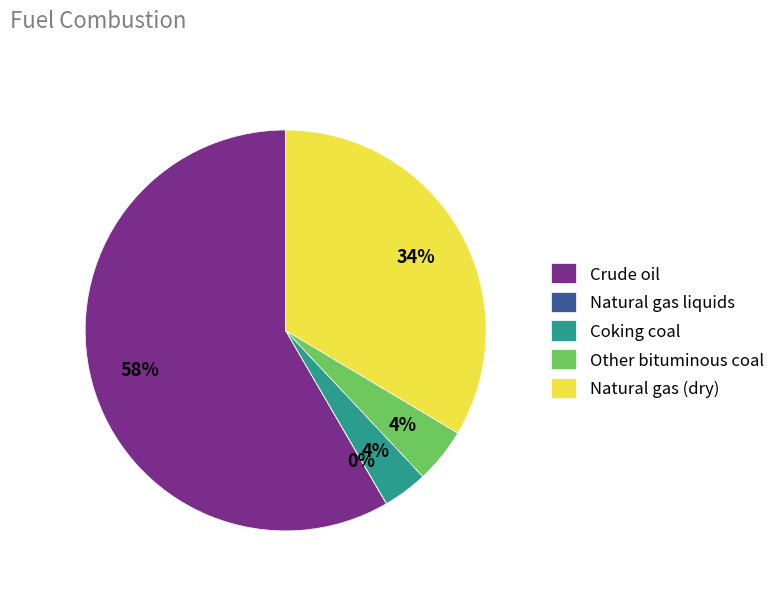

To the nearest percent, what is the difference between the largest and smallest slice percentages?

58%